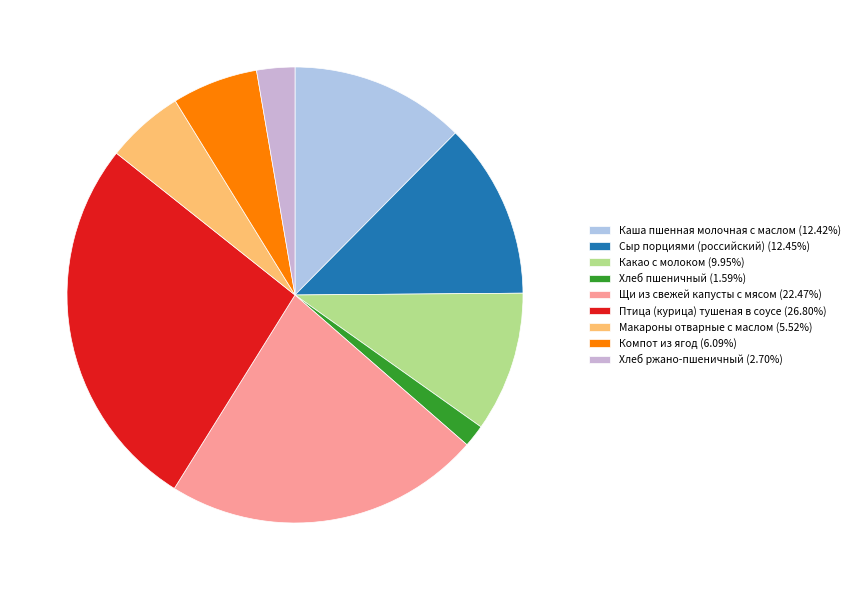

What portion of the pie excludes Хлеб ржано-пшеничный?

97.3%